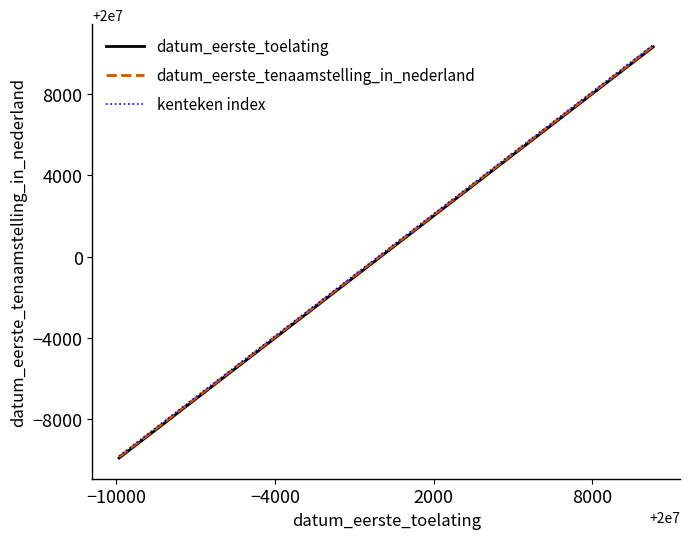

What is the difference between the maximum and minimum values in the datum_eerste_toelating series?

20203